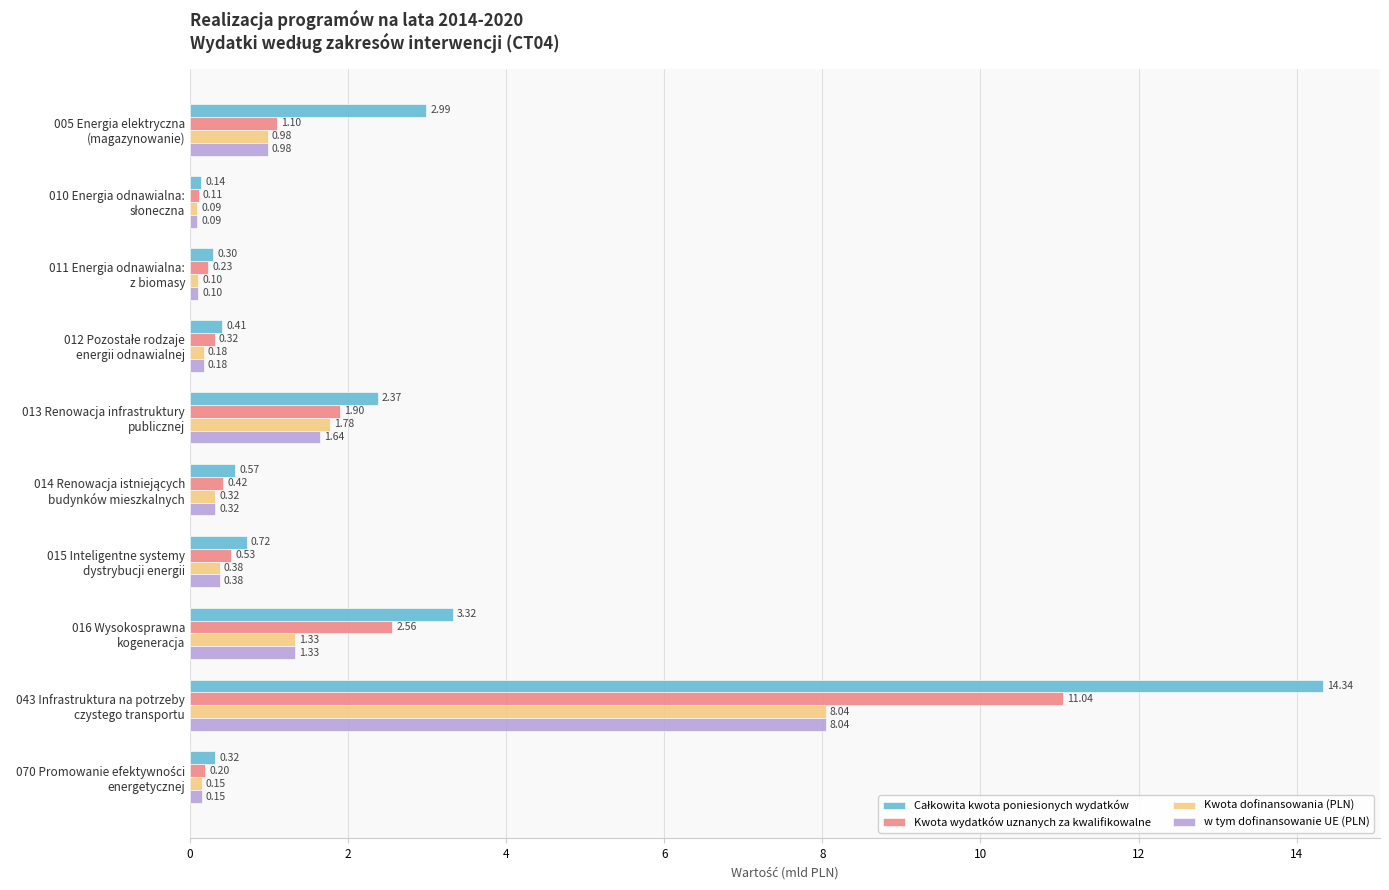

What is the difference between the maximum and minimum values in the Kwota wydatków uznanych za kwalifikowalne series?

10.9